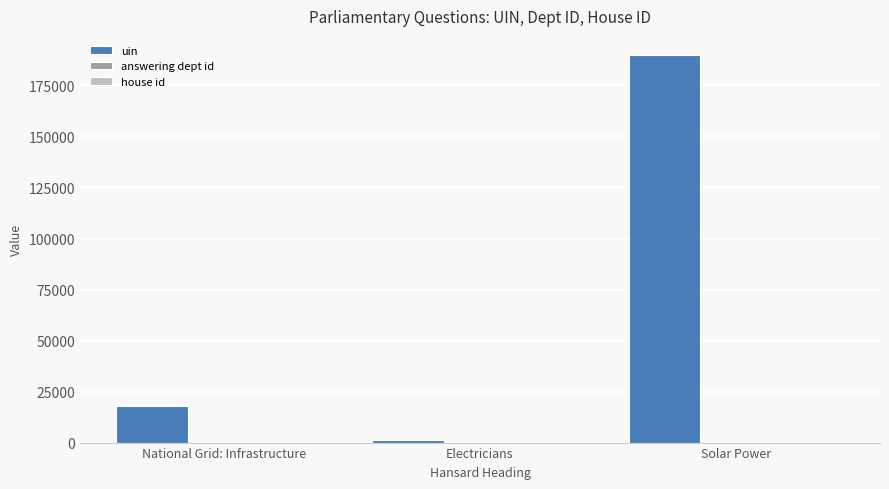

Which category has the highest value across all series?

Solar Power